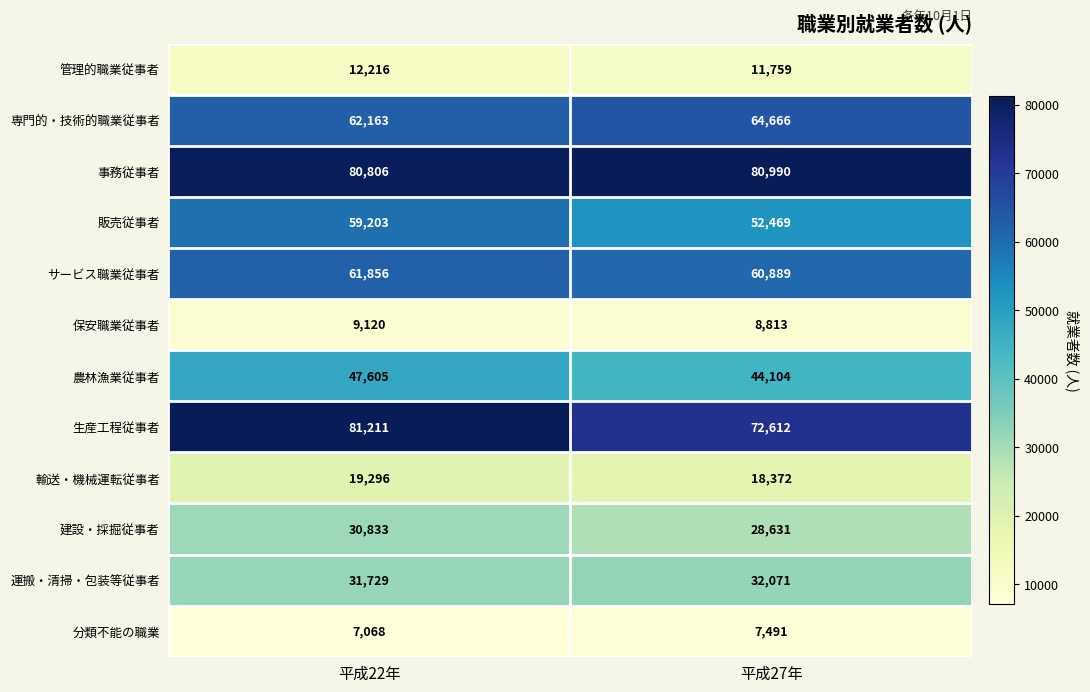

What is the sum of the サービス職業従事者 values at 平成22年 and 平成27年?

122745